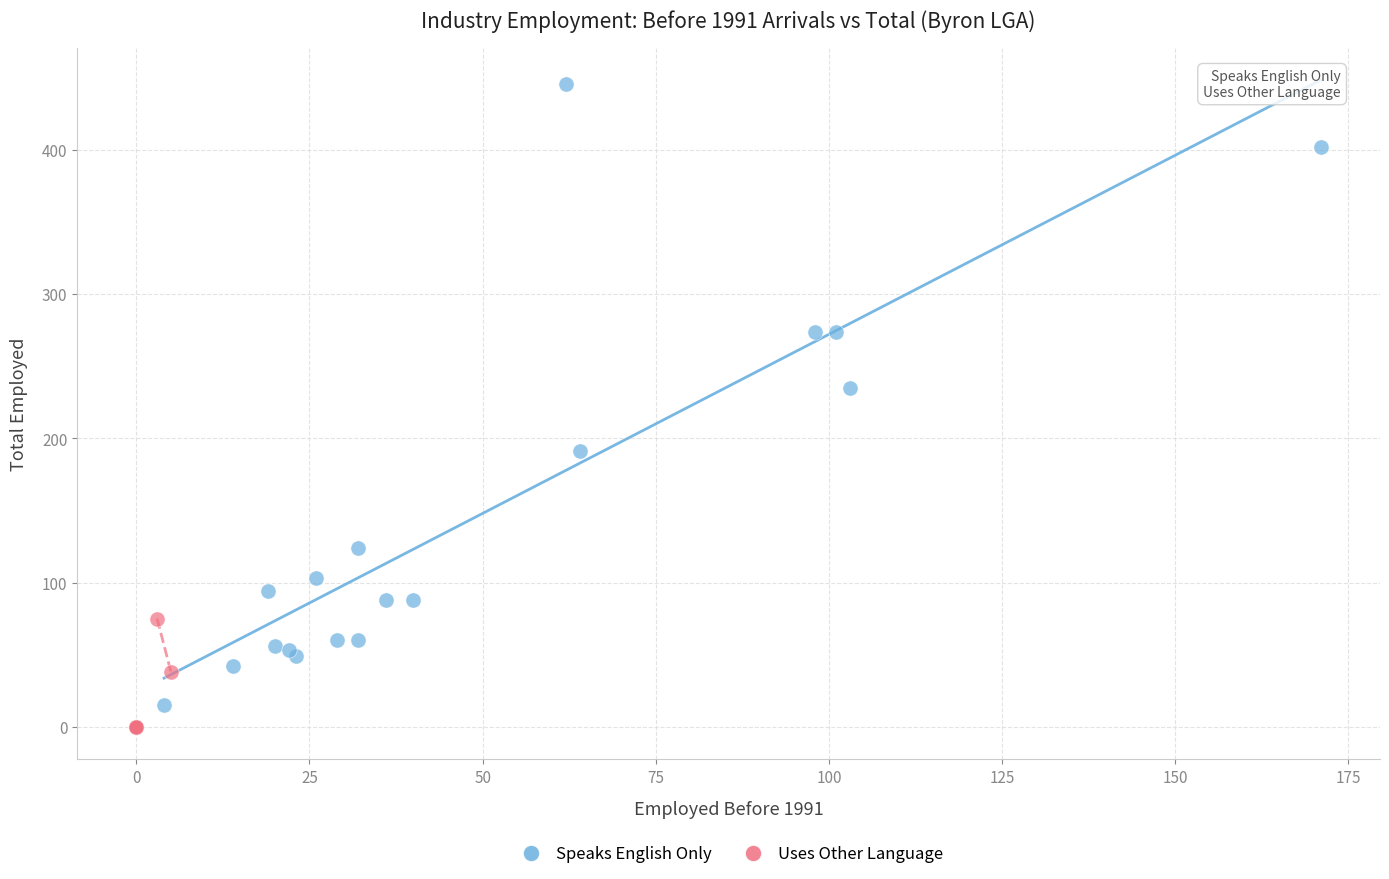

Which series has the largest Y range (max minus min)?

Speaks English Only